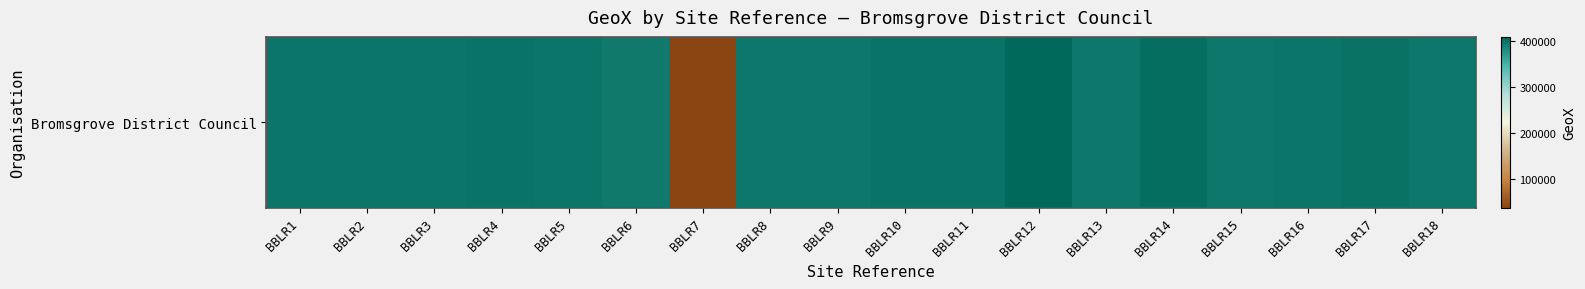

True or false: the data shows 115701 at BBLR2.

False